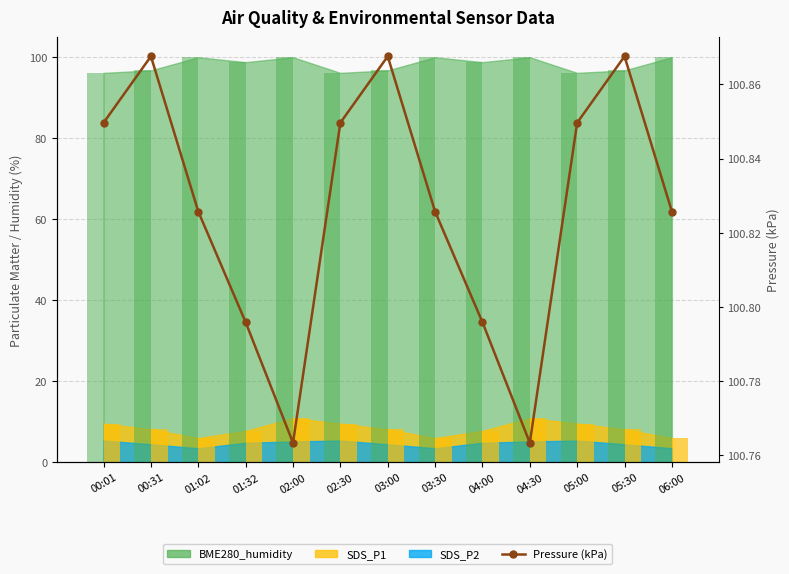

Between 00:31 and 00:01, which is larger?

00:31